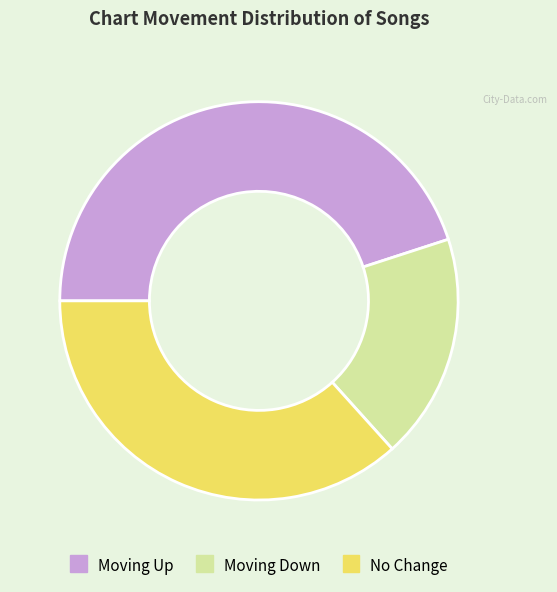

Rank the categories by value from lowest to highest.

Moving Down, No Change, Moving Up